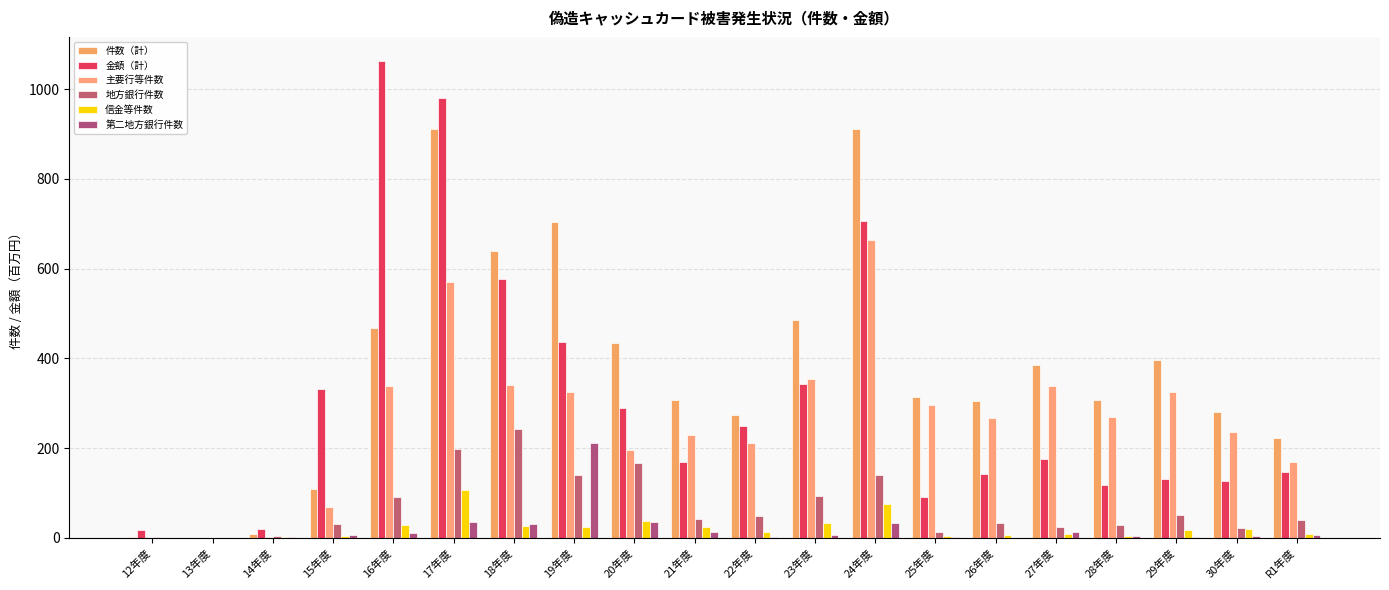

How many distinct data groups are displayed?

6